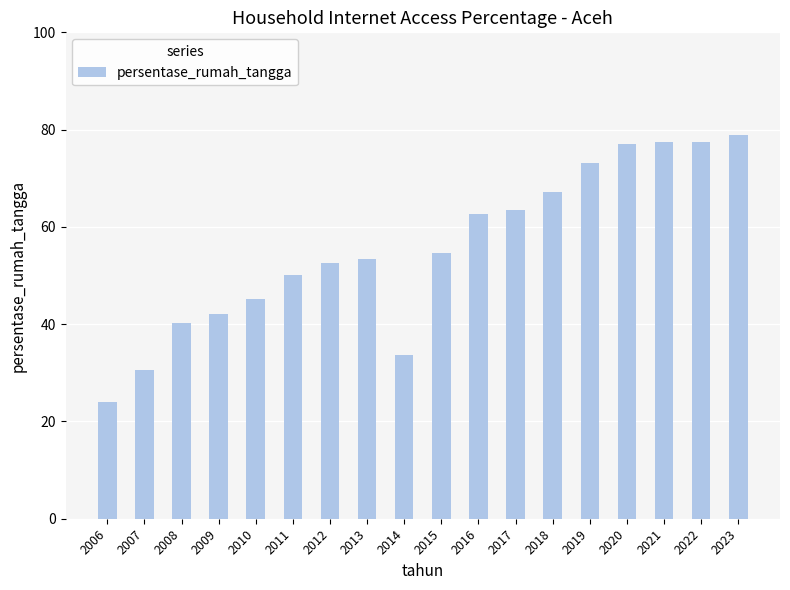

What is the ratio of the value at 2015 to the value at 2021?

0.7